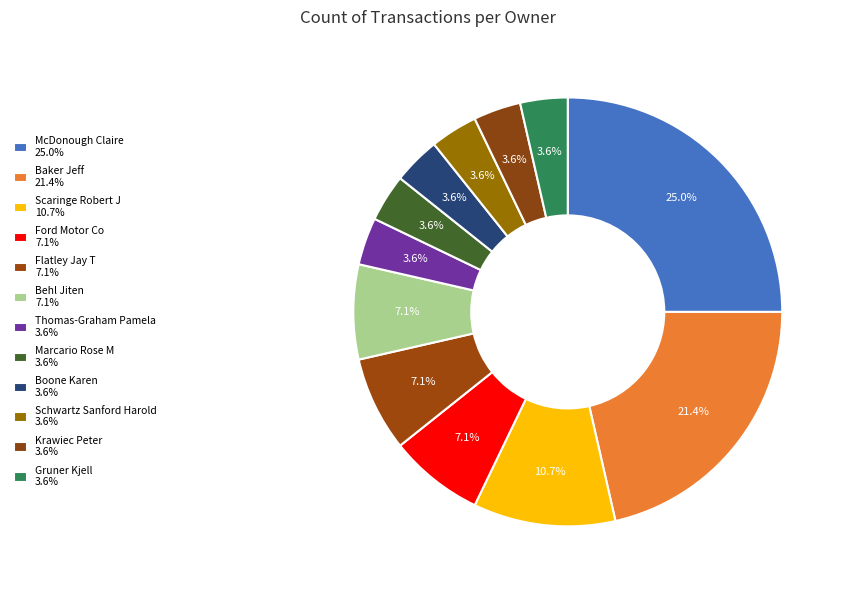

How many slices are in this pie chart?

12